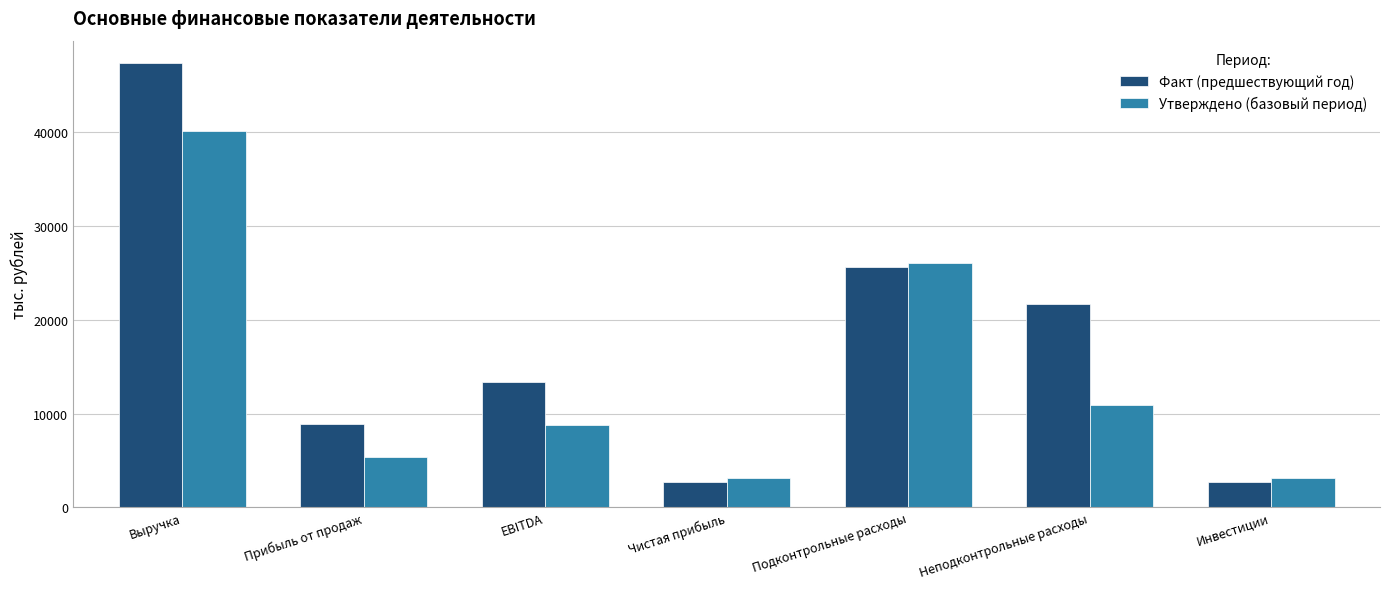

What position from the left is Неподконтрольные расходы?

6